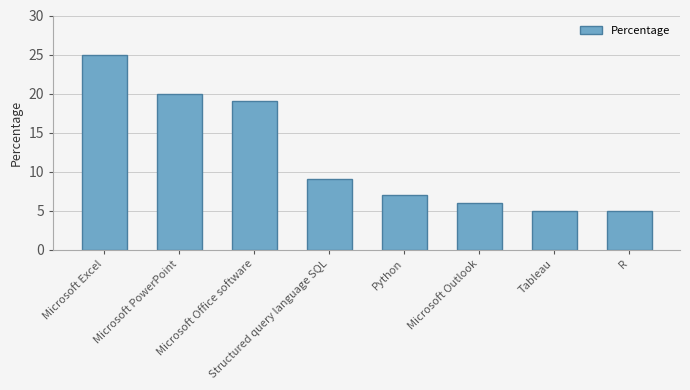

What is the value of the 3rd bar from the left?

19